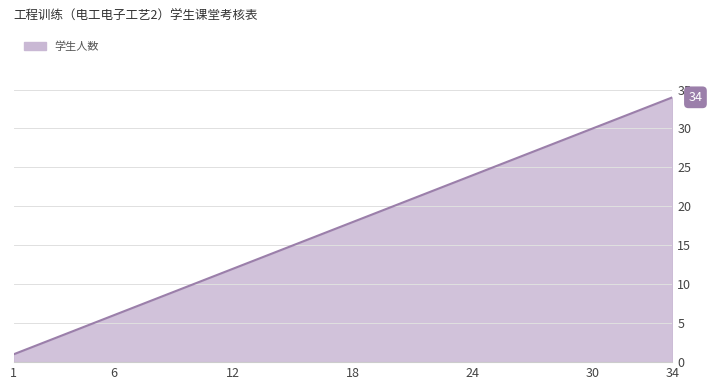

What is the maximum value shown in the chart?

34